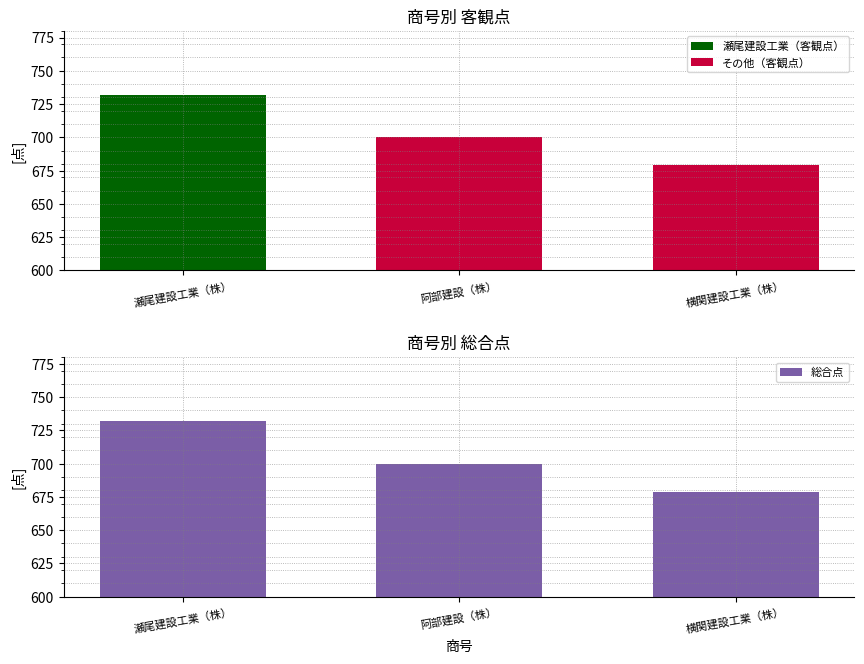

Which series changed the most between 瀬尾建設工業（株） and 阿部建設（株）?

客観点